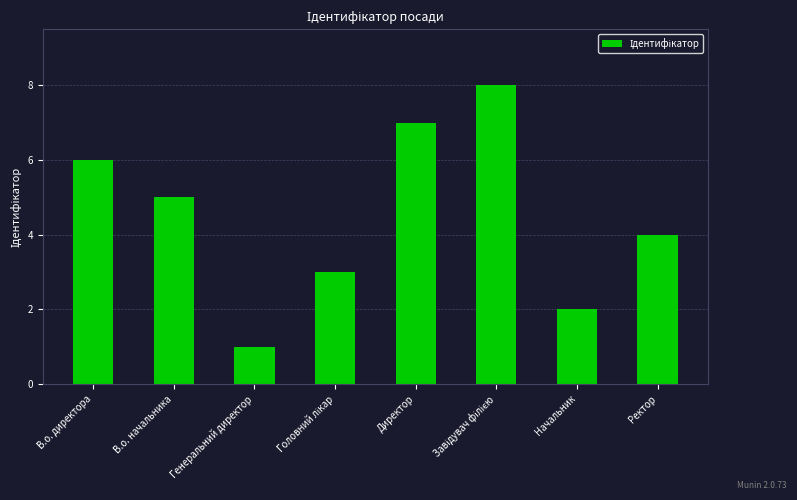

What is the label of the 2nd bar from the right?

Начальник